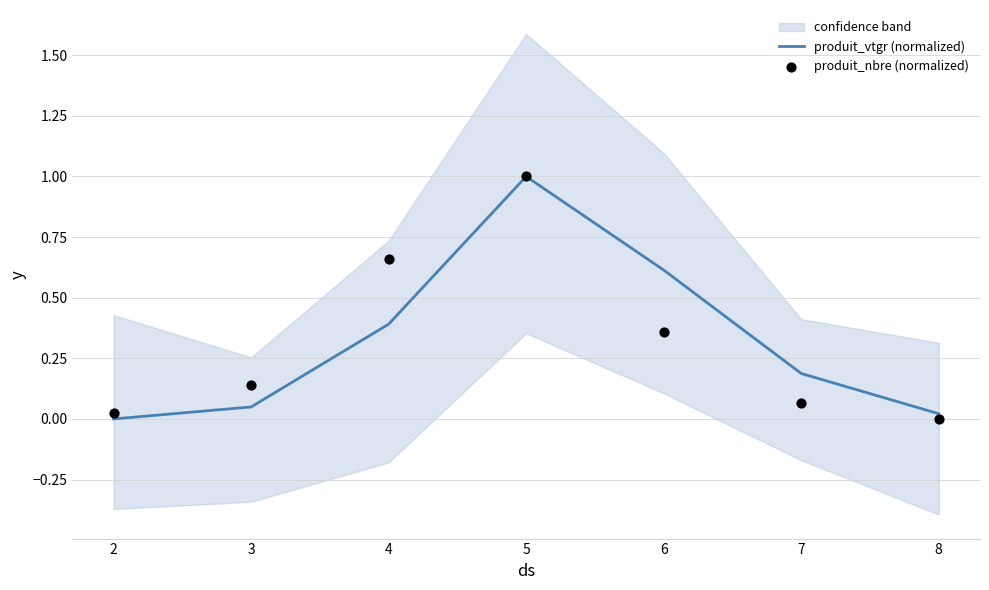

Which series contains the highest Y value?

produit_vtgr (normalized)